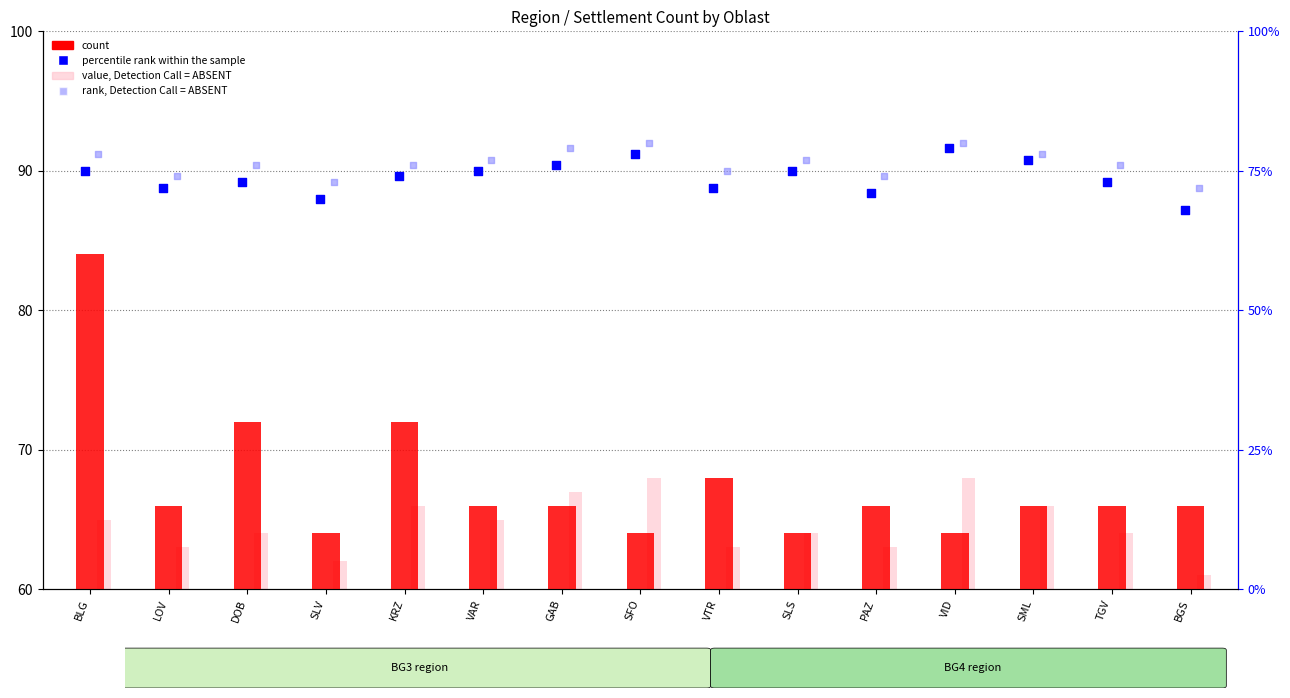

Which series has the largest total across all categories?

rank, Detection Call = ABSENT